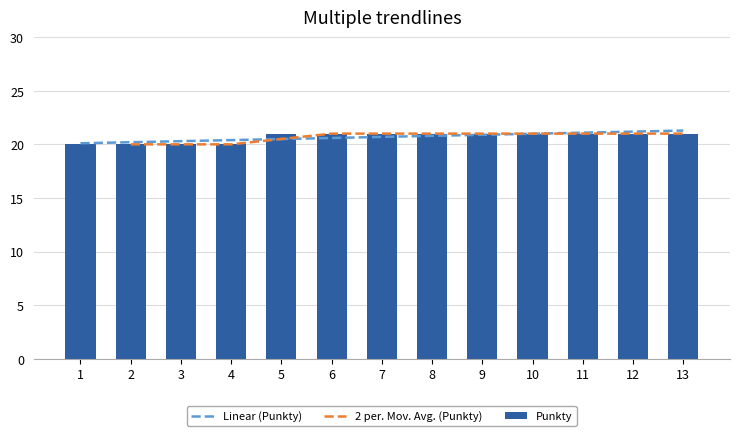

Rank the categories by value from lowest to highest.

1, 2, 3, 4, 5, 6, 7, 8, 9, 10, 11, 12, 13